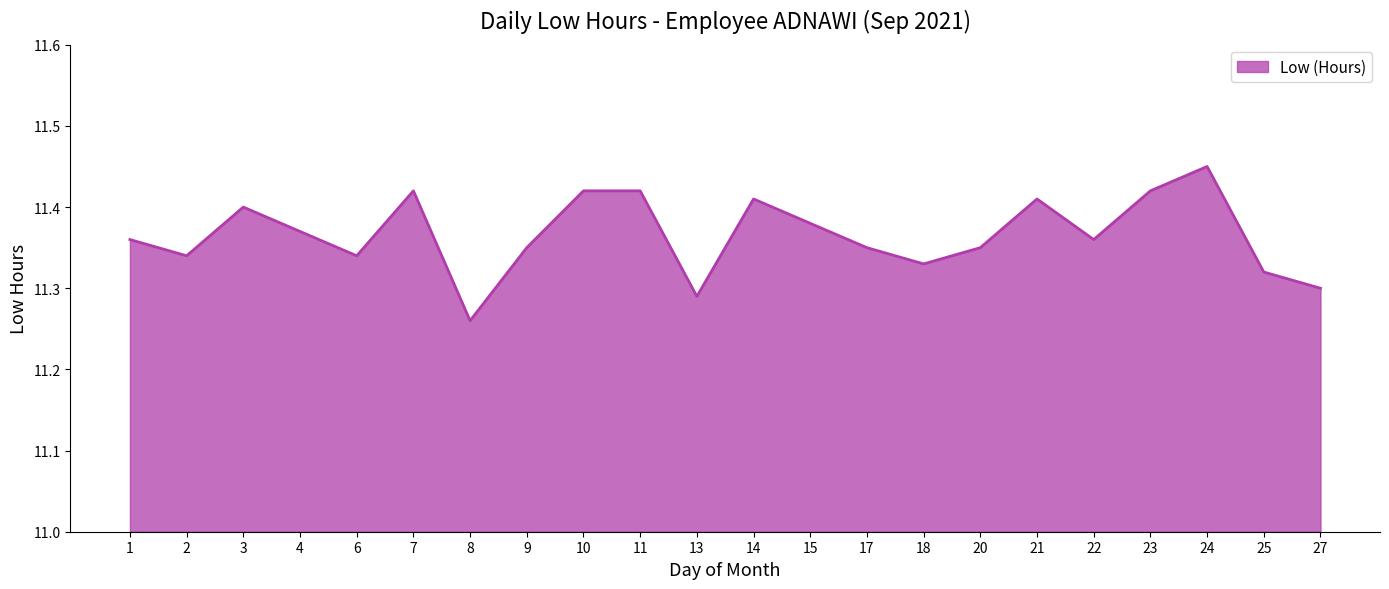

What is the difference between the maximum and minimum values?

0.2